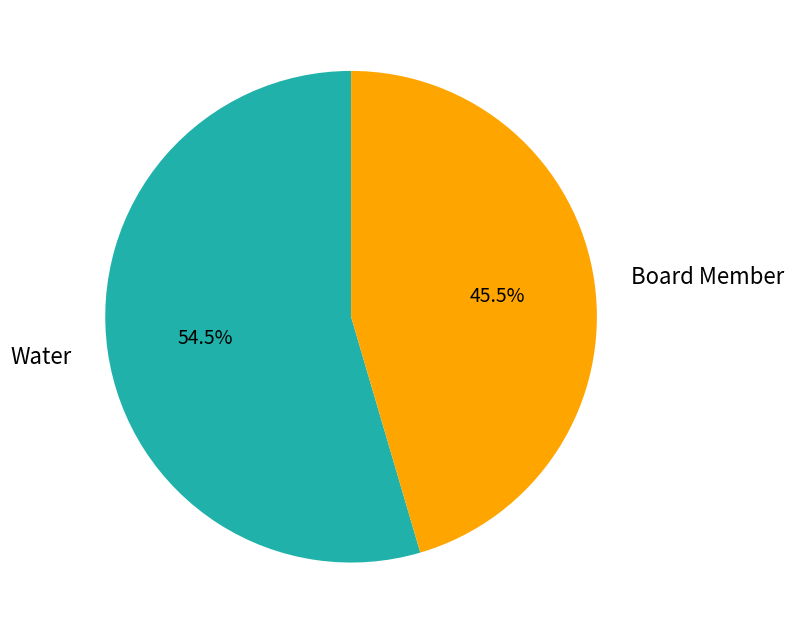

True or false: Board Member accounts for 38% of the total.

False